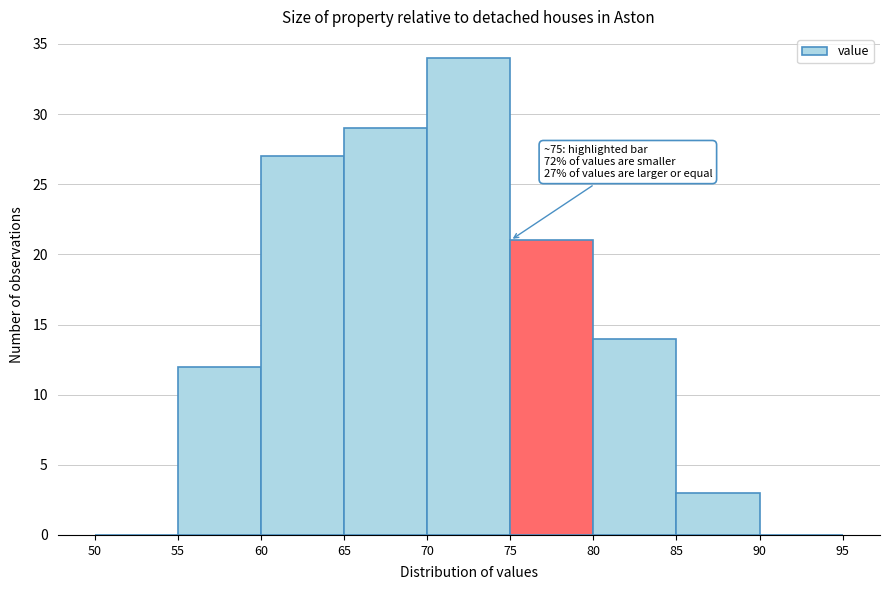

Over which range of the x-axis is the bar tallest?

70 to 75